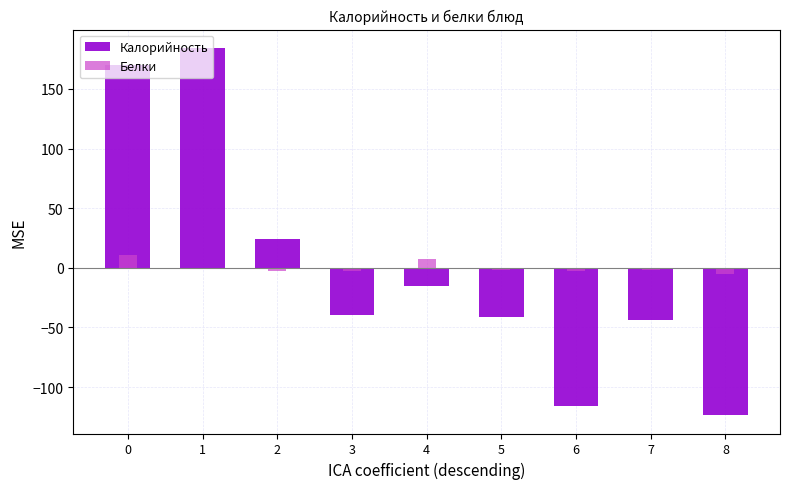

How many categories are shown in the chart?

9